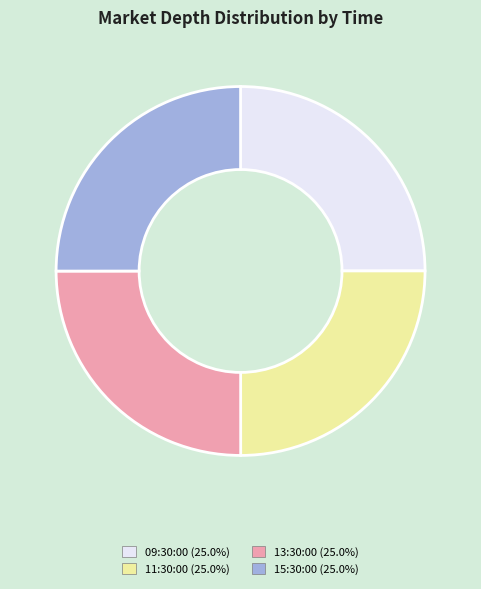

The 15:30:00 slice represents 33% of the pie. True or false?

False